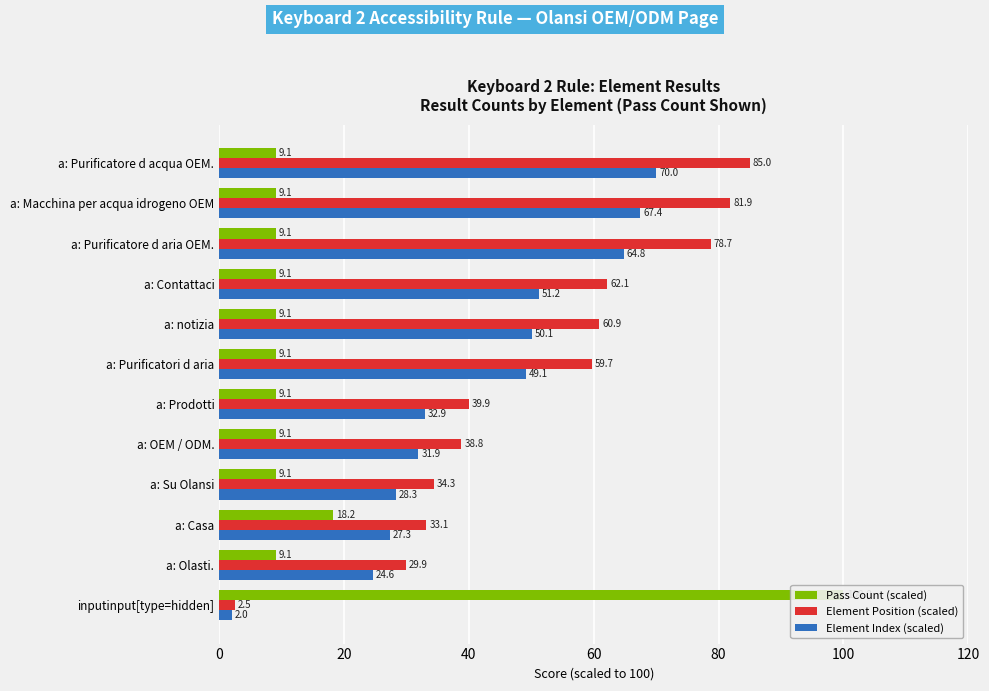

Which has a higher value, a: Contattaci or a: Purificatore d aria OEM.?

a: Contattaci